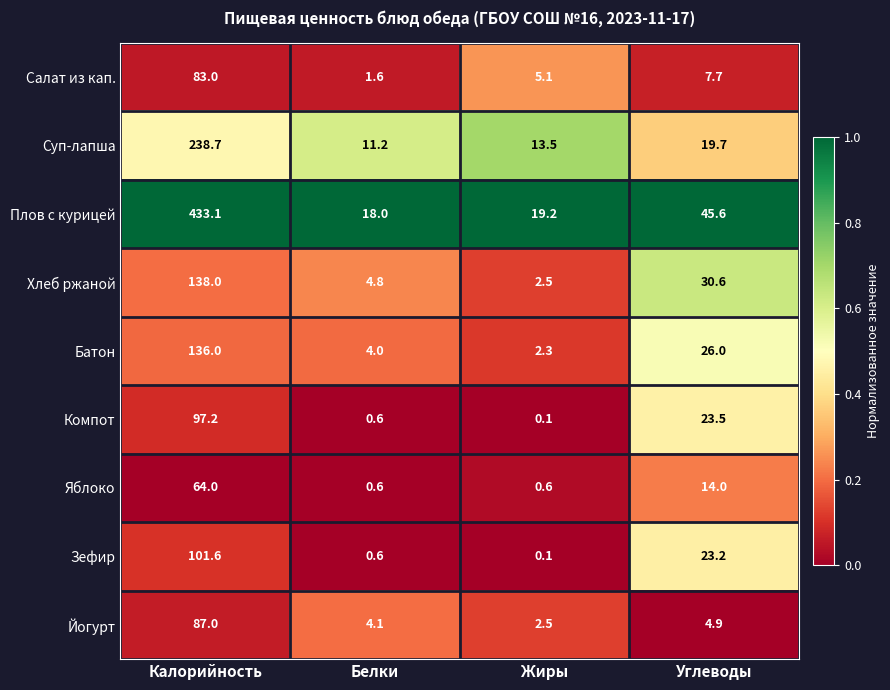

At how many categories does at least one series exceed 0?

4